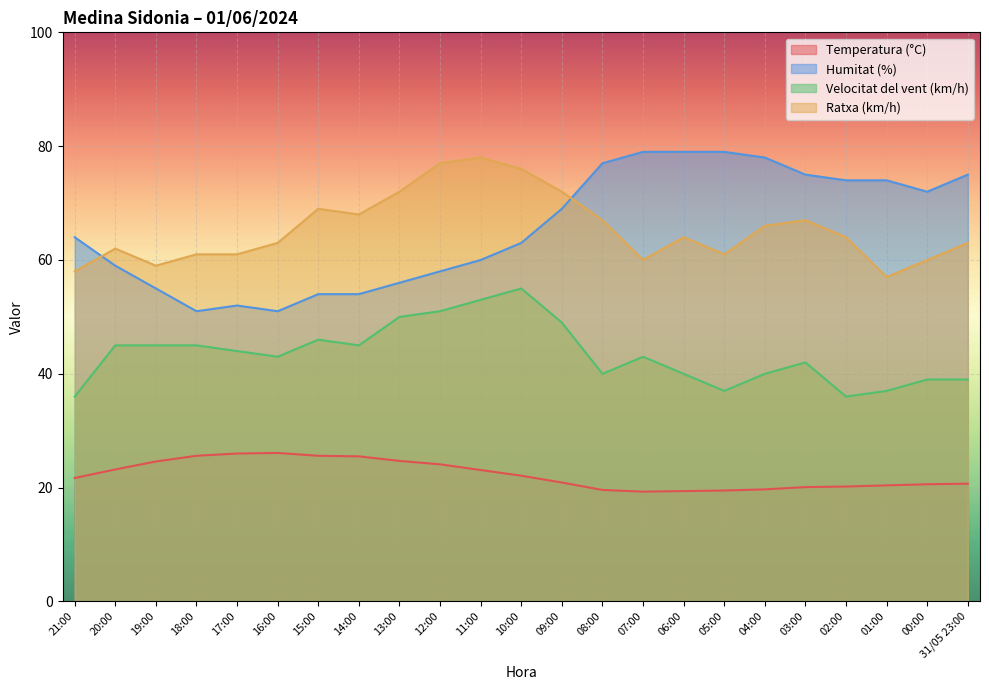

What is the total value across all series at 07:00?

201.3